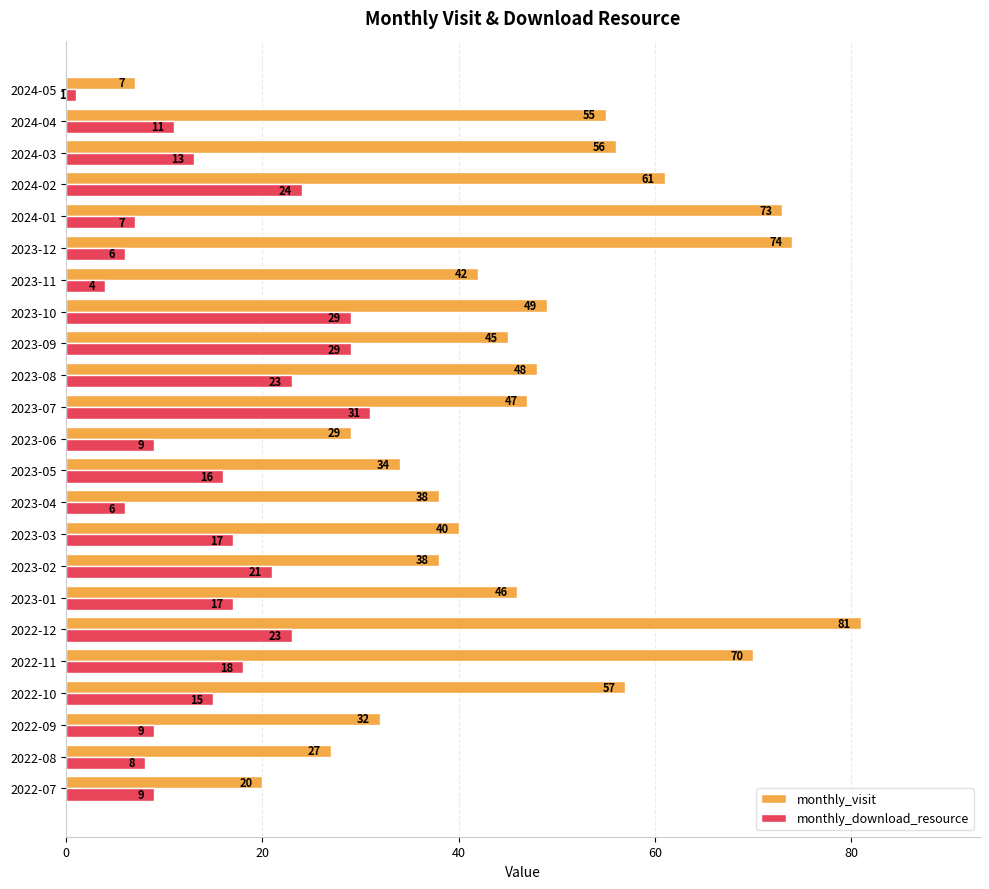

Which series has the widest spread of values?

monthly_visit